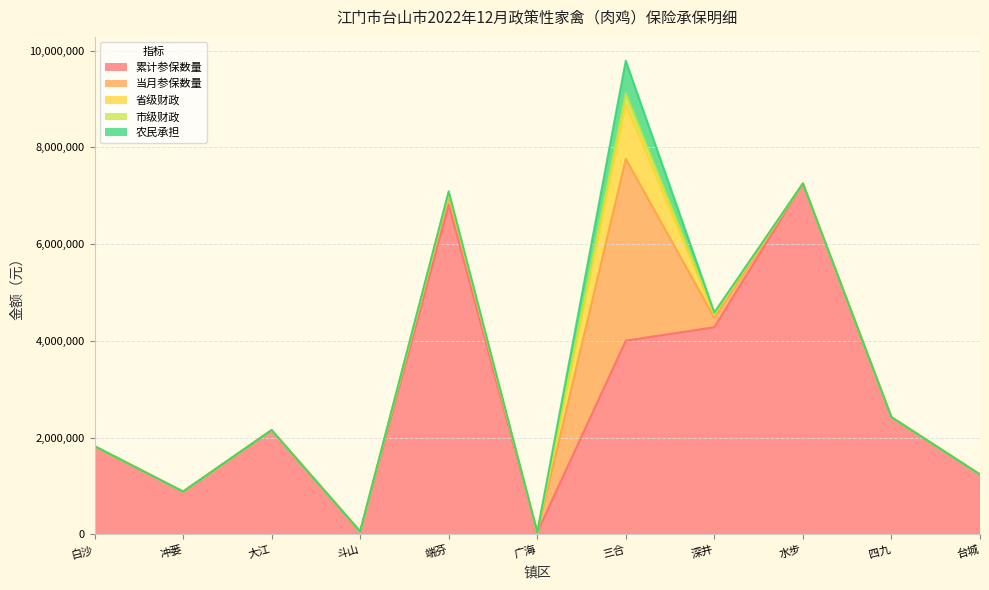

Where is 市级财政 nearest to the value 112800?

深井